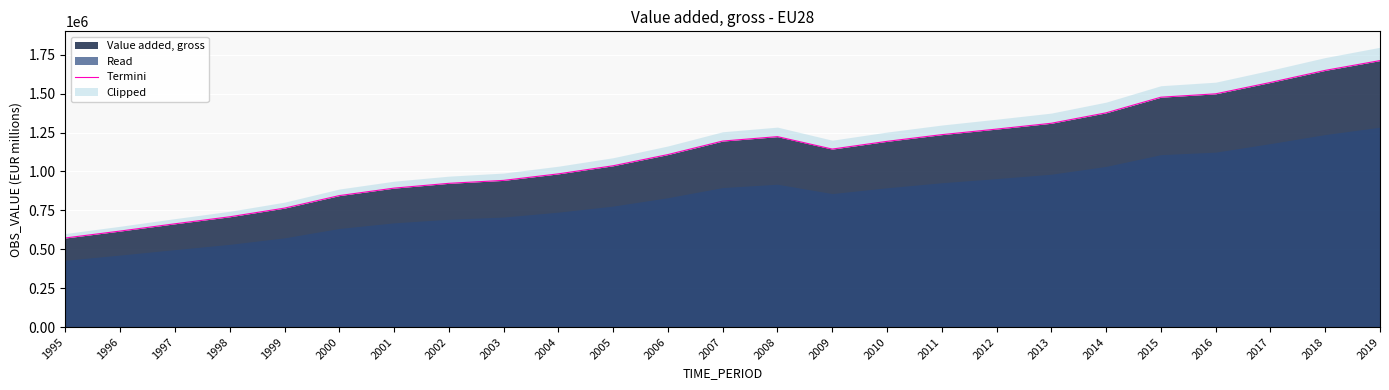

What is the value of the 2nd point from the left?

616771.9